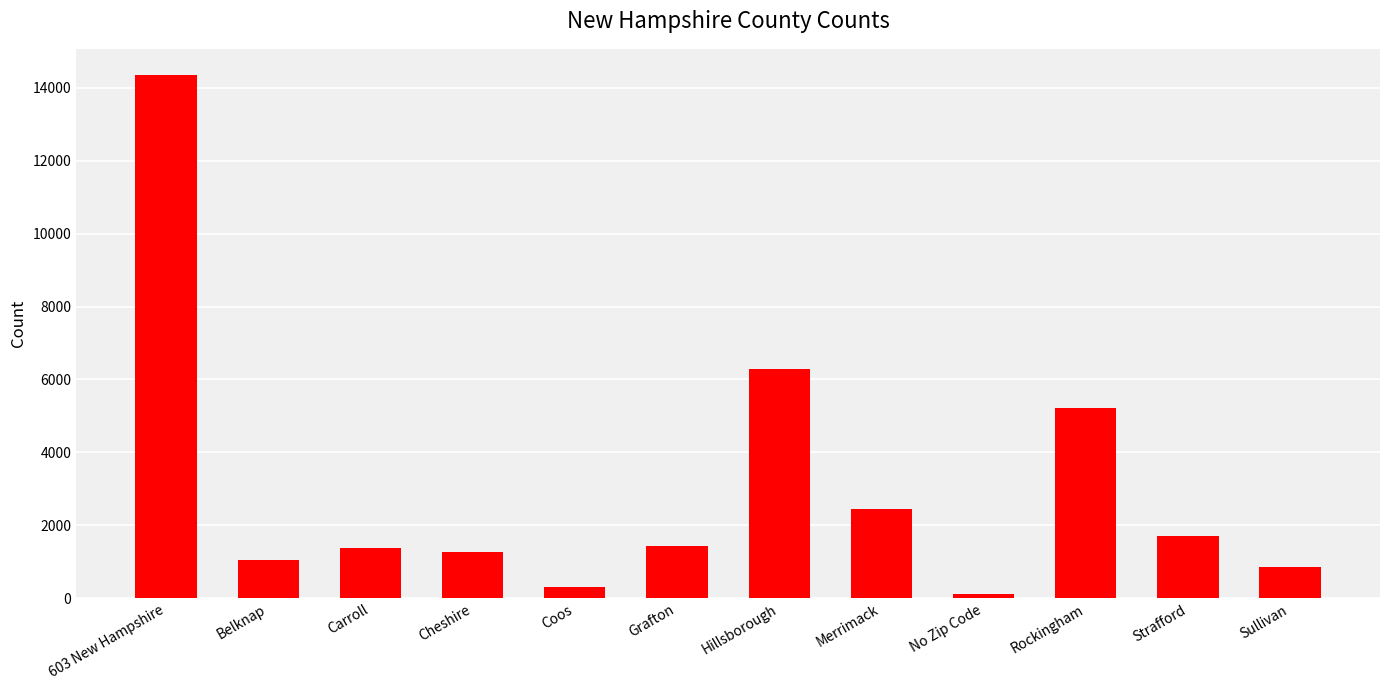

What is the difference between the second highest and second lowest values?

5971